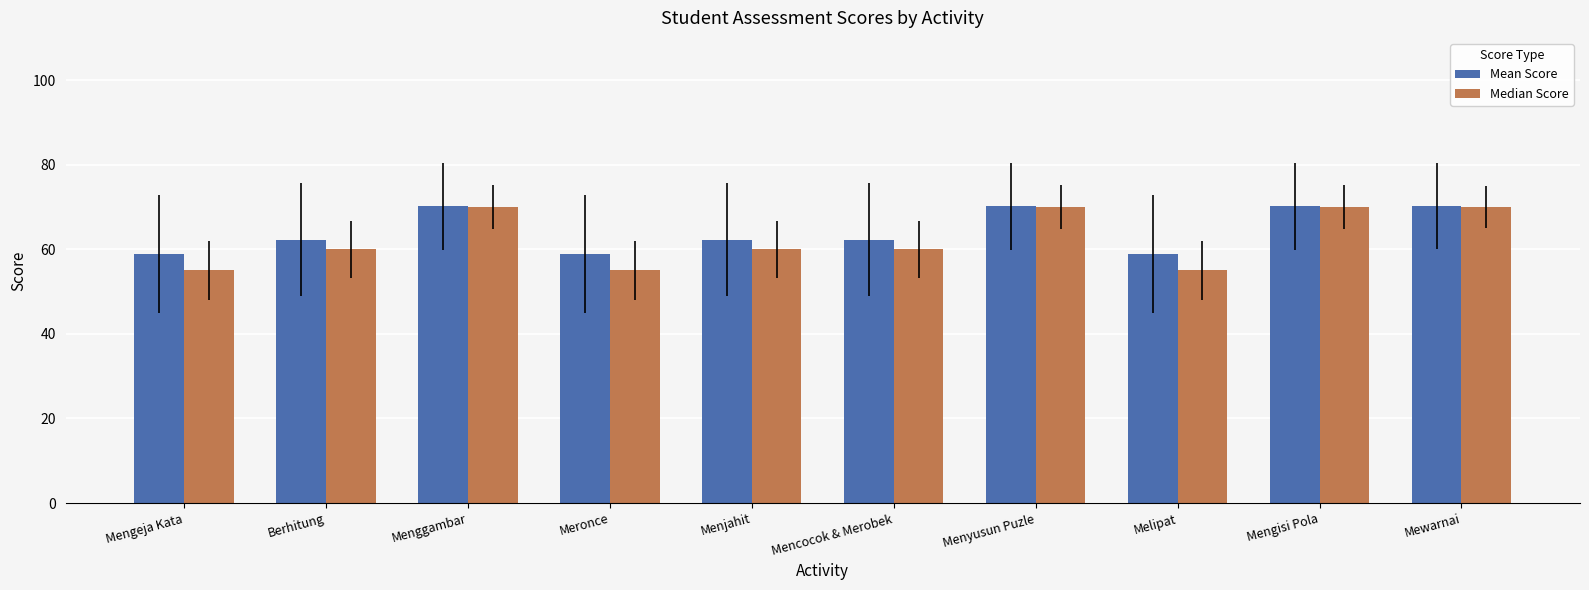

What is the difference between the maximum and minimum values in the Median Score series?

15.0